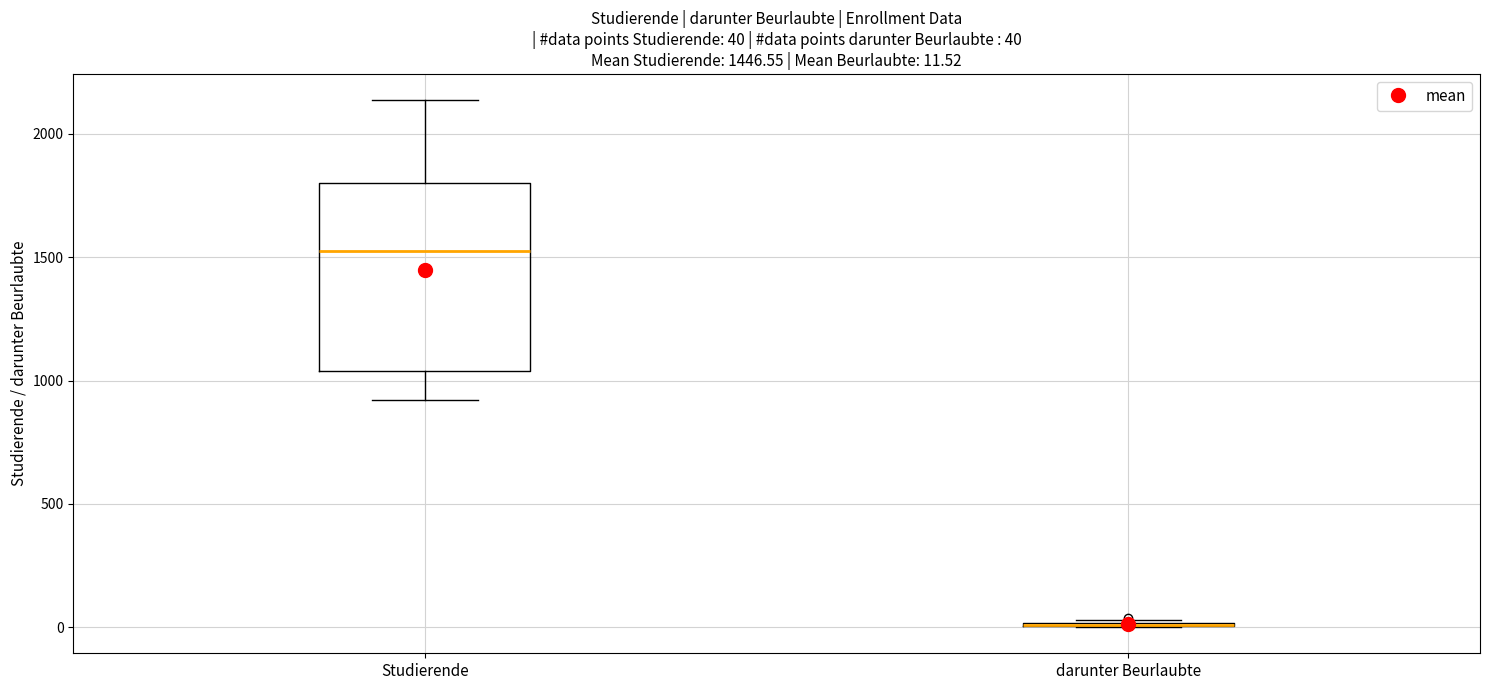

Comparing the boxes themselves (not the whiskers), which one is the tallest?

Studierende